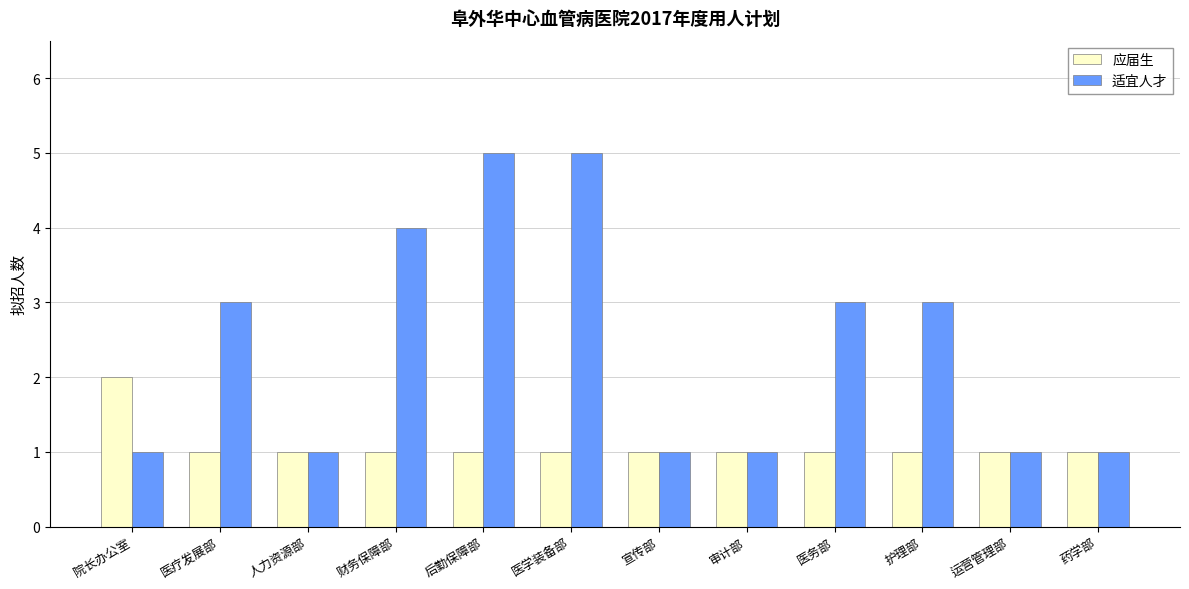

What is the difference between the maximum and minimum values in the 应届生 series?

1